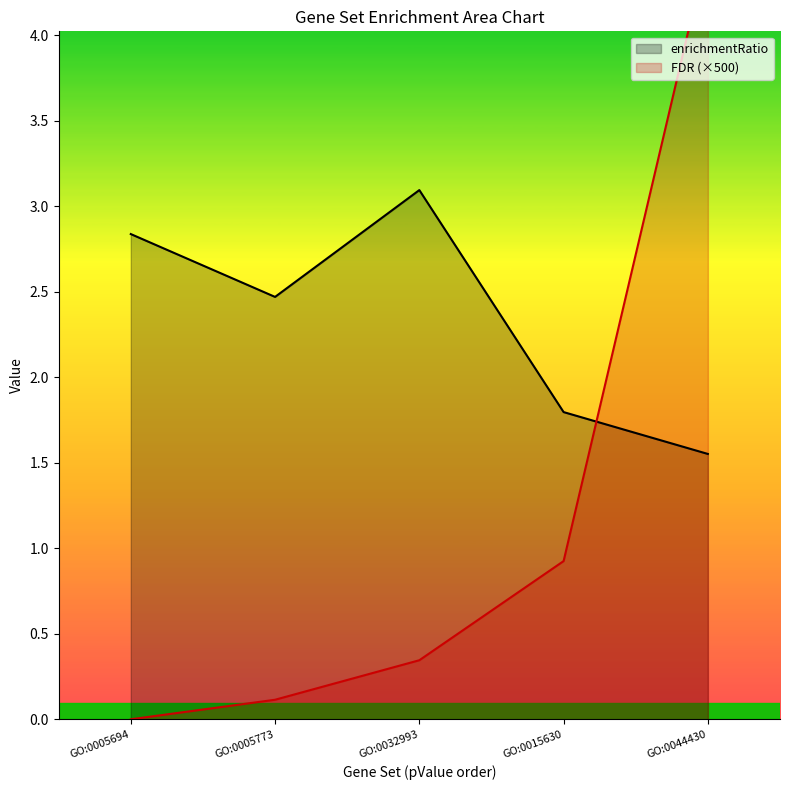

True or false: FDR (×500) and enrichmentRatio cross at least once.

True